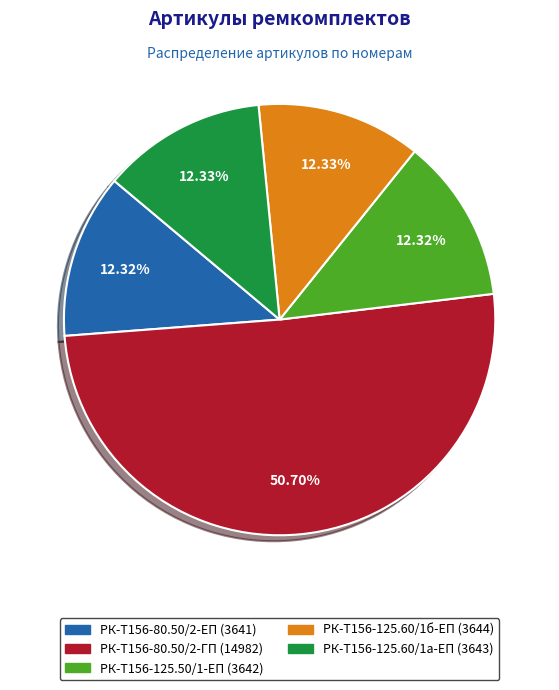

Approximately how many times larger is the value at РК-Т156-125.60/1б-ЕП compared to РК-Т156-125.50/1-ЕП?

1.0